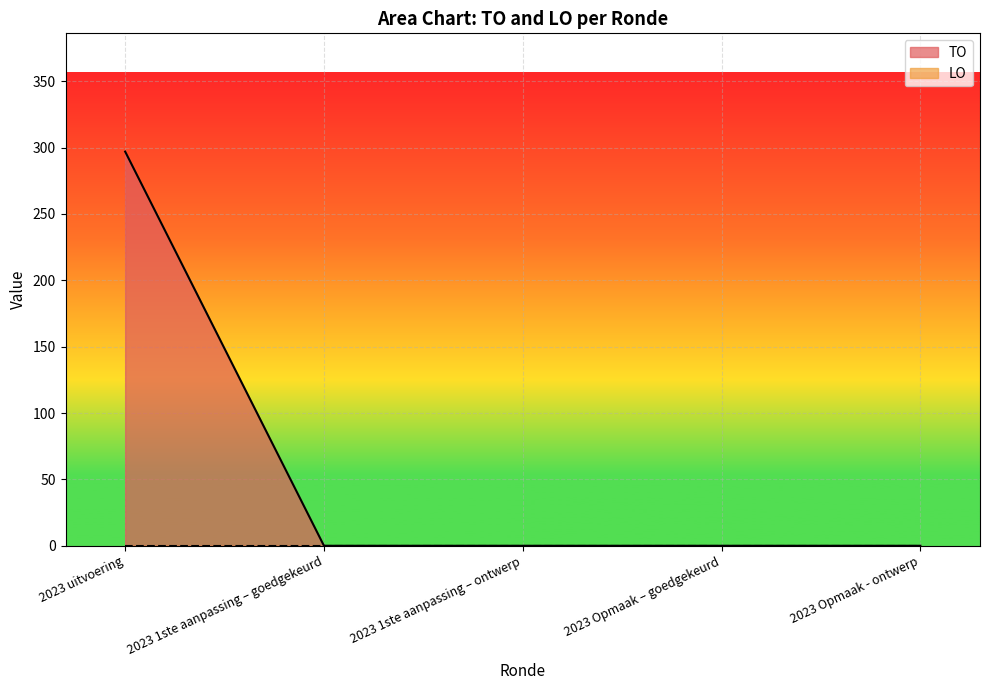

Reading left to right, what are all the values shown in this chart?

2023 uitvoering=297	2023 1ste aanpassing – goedgekeurd=0	2023 1ste aanpassing – ontwerp=0	2023 Opmaak – goedgekeurd=0	2023 Opmaak - ontwerp=0